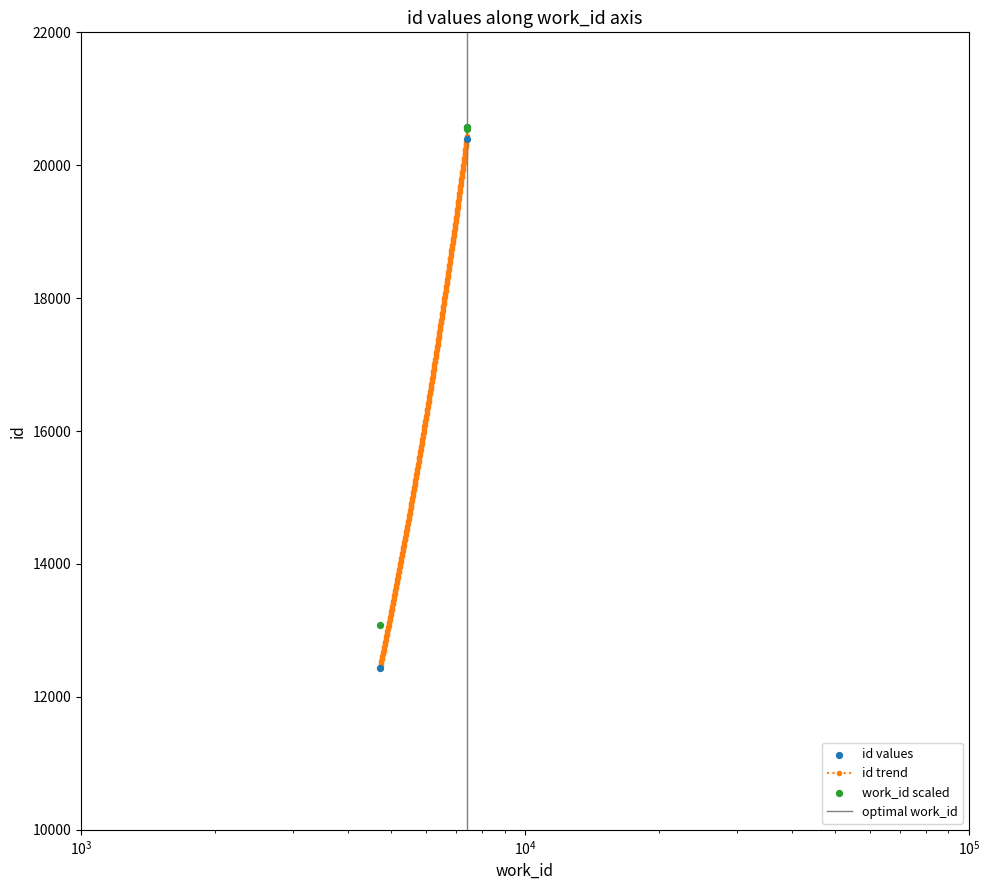

What is the value of the id trend point at the 230th from the left?

18558.3